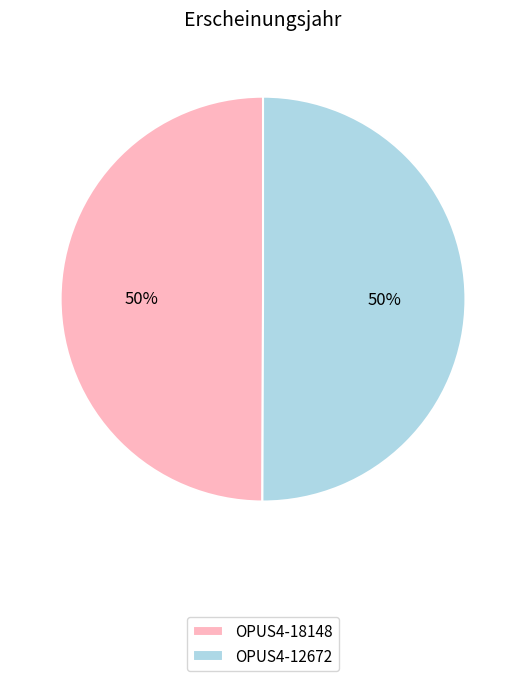

Approximately how many times larger is the value at OPUS4-12672 compared to OPUS4-18148?

1.0